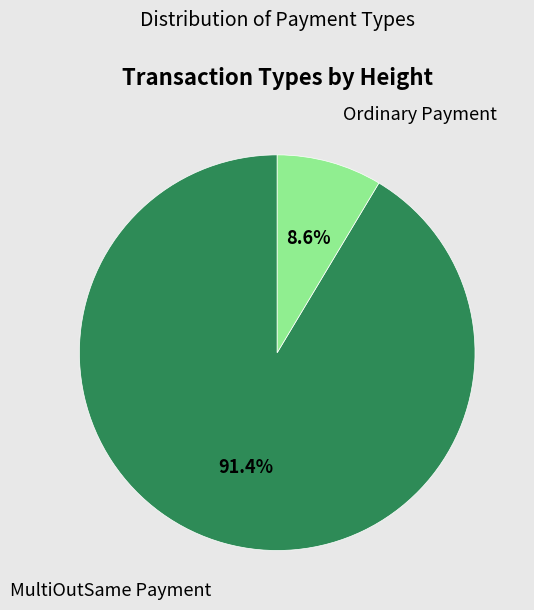

Which has a higher value, MultiOutSame Payment or Ordinary Payment?

MultiOutSame Payment